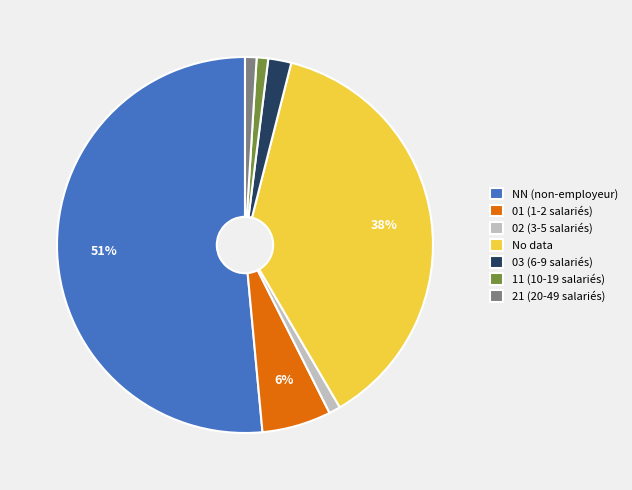

To the nearest percent, what is the average slice percentage?

14%